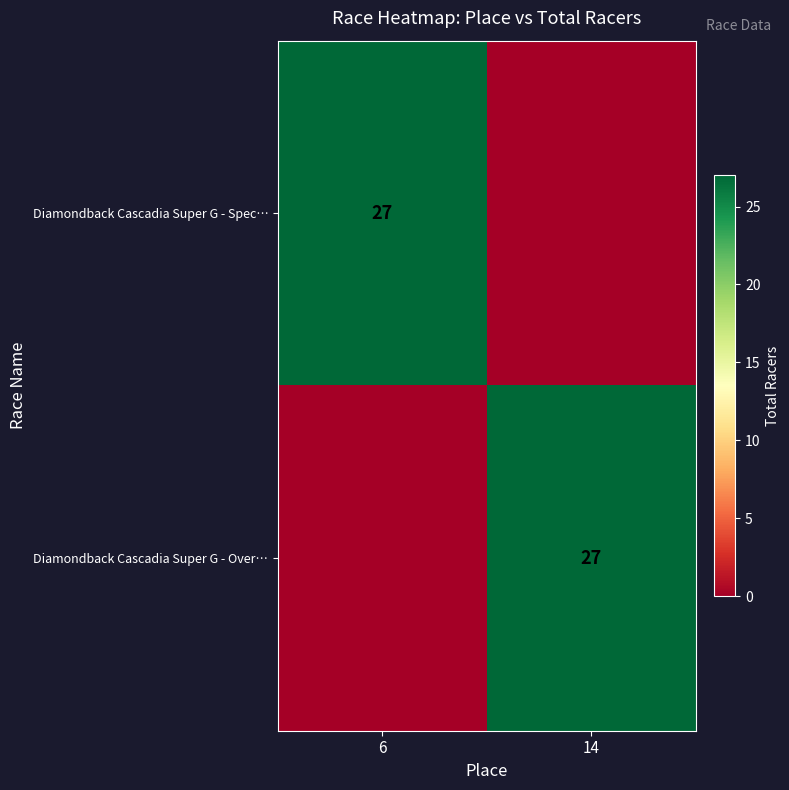

What is the total value across all series at 6?

27